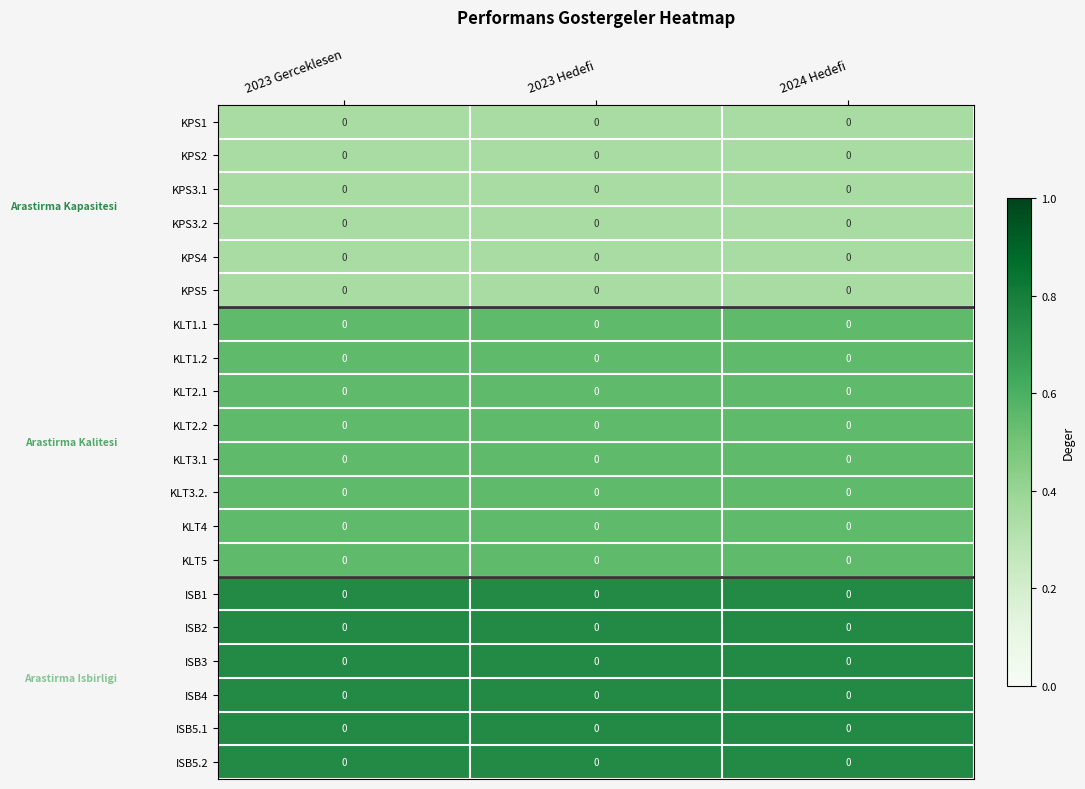

What is the total value across all series at 2024 Hedefi?

11.0